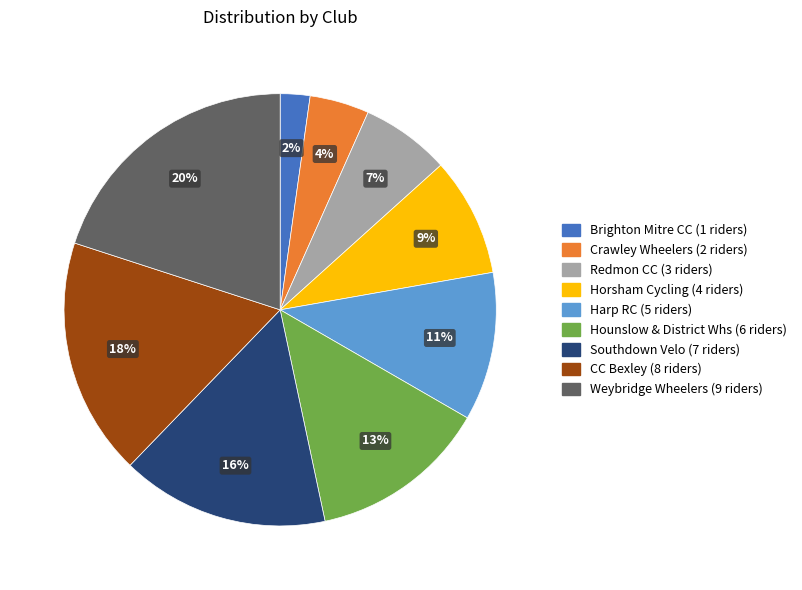

To the nearest percent, what percentage of the pie is Crawley Wheelers?

4%